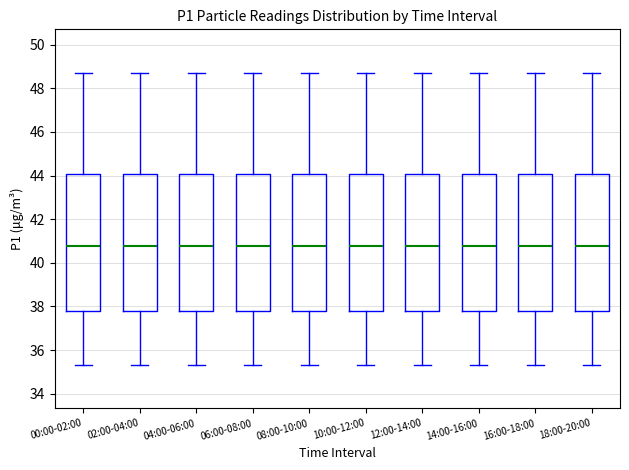

Reading left to right, transcribe this box plot: for each box, give where its median line is, the range the box spans, and where its two whiskers end, as read against the y-axis. The values are not printed on the chart, so give them approximately, as read against the axis.

00:00-02:00: median 40.8, box 37.8 to 44.0, whiskers 35.4 to 48.8
02:00-04:00: median 40.8, box 37.8 to 44.0, whiskers 35.4 to 48.8
04:00-06:00: median 40.8, box 37.8 to 44.0, whiskers 35.4 to 48.8
06:00-08:00: median 40.8, box 37.8 to 44.0, whiskers 35.4 to 48.8
08:00-10:00: median 40.8, box 37.8 to 44.0, whiskers 35.4 to 48.8
10:00-12:00: median 40.8, box 37.8 to 44.0, whiskers 35.4 to 48.8
12:00-14:00: median 40.8, box 37.8 to 44.0, whiskers 35.4 to 48.8
14:00-16:00: median 40.8, box 37.8 to 44.0, whiskers 35.4 to 48.8
16:00-18:00: median 40.8, box 37.8 to 44.0, whiskers 35.4 to 48.8
18:00-20:00: median 40.8, box 37.8 to 44.0, whiskers 35.4 to 48.8